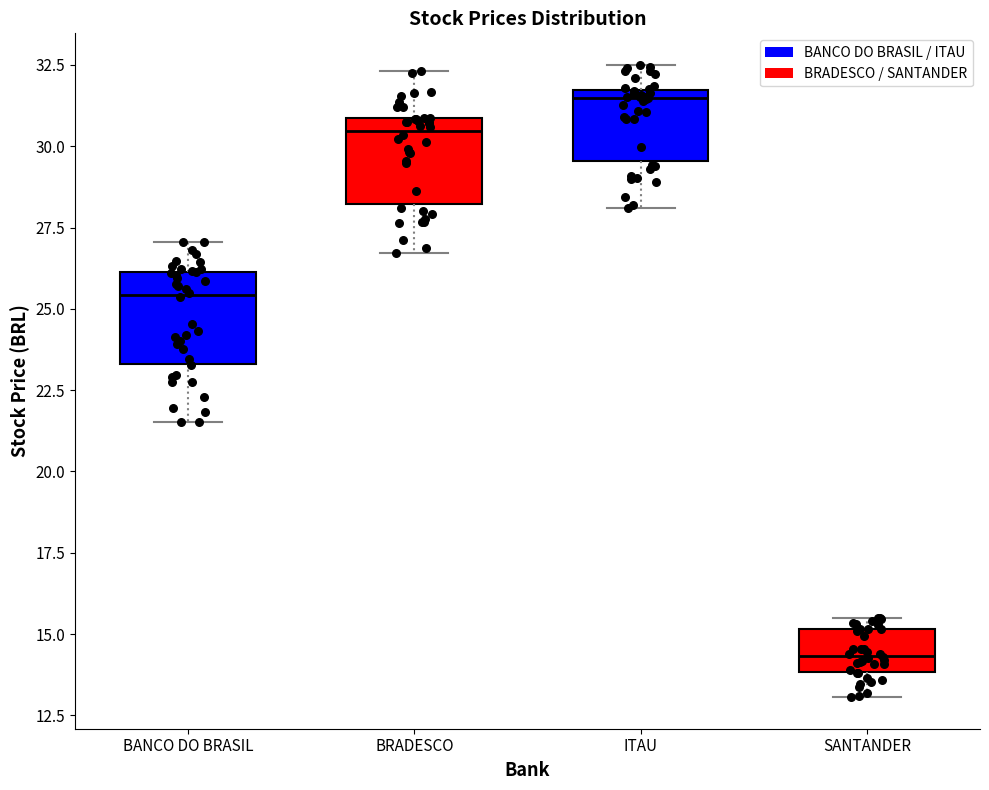

Which box's median line is the lowest?

SANTANDER